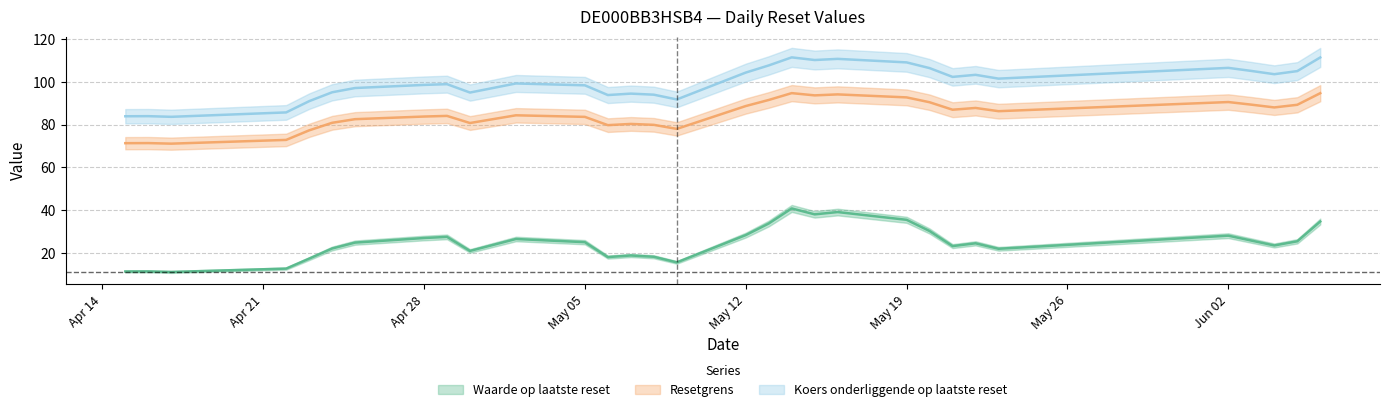

What are all the series names shown in the legend?

Waarde op laatste reset, Resetgrens, Koers onderliggende op laatste reset